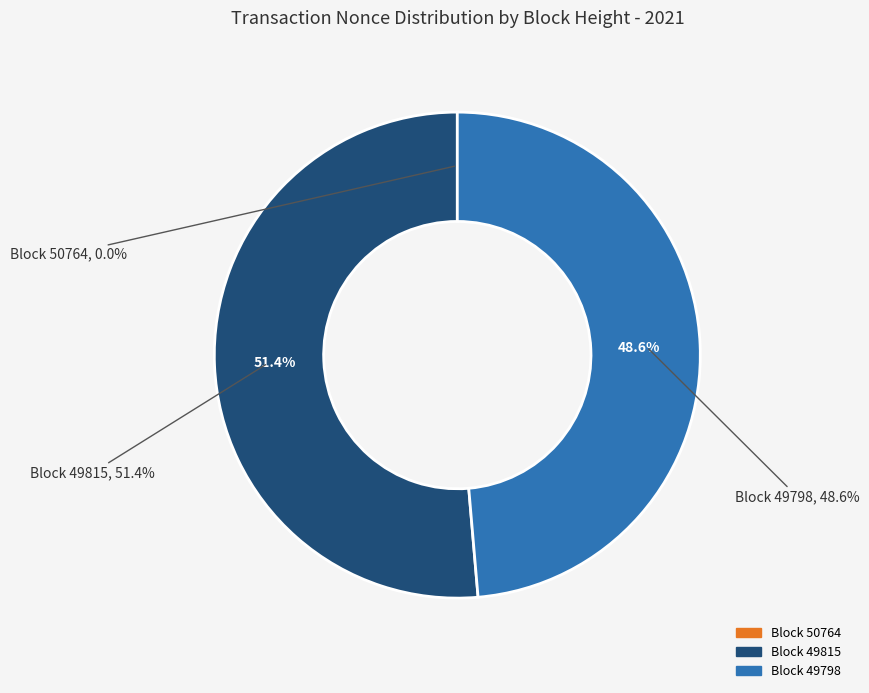

How many slices are in this pie chart?

3